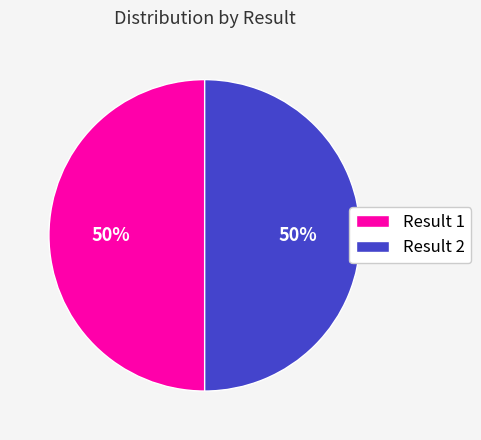

Is it true that Result 2 is 50% of the pie?

True